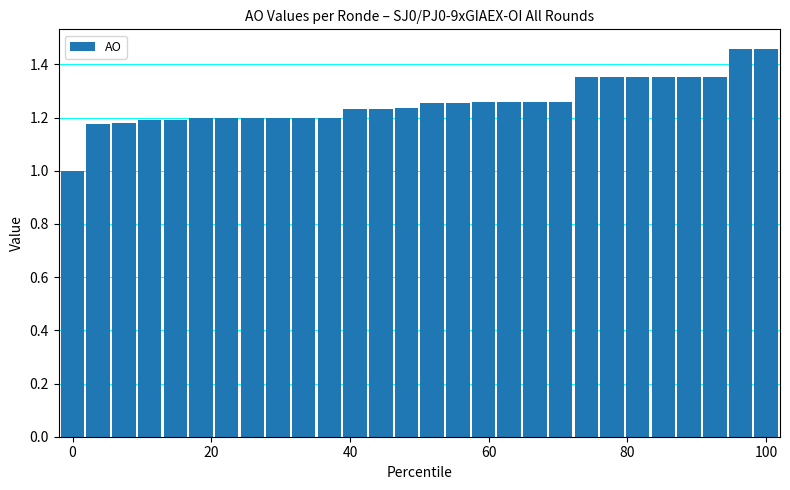

Does the chart contain stacked bars?

No